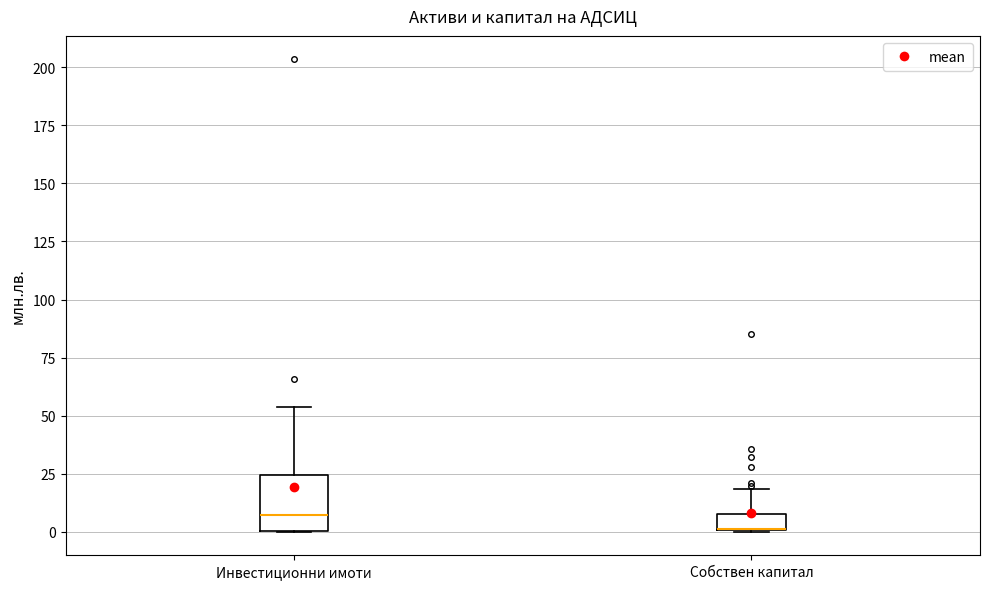

Comparing the boxes themselves (not the whiskers), which one is the tallest?

Инвестиционни имоти